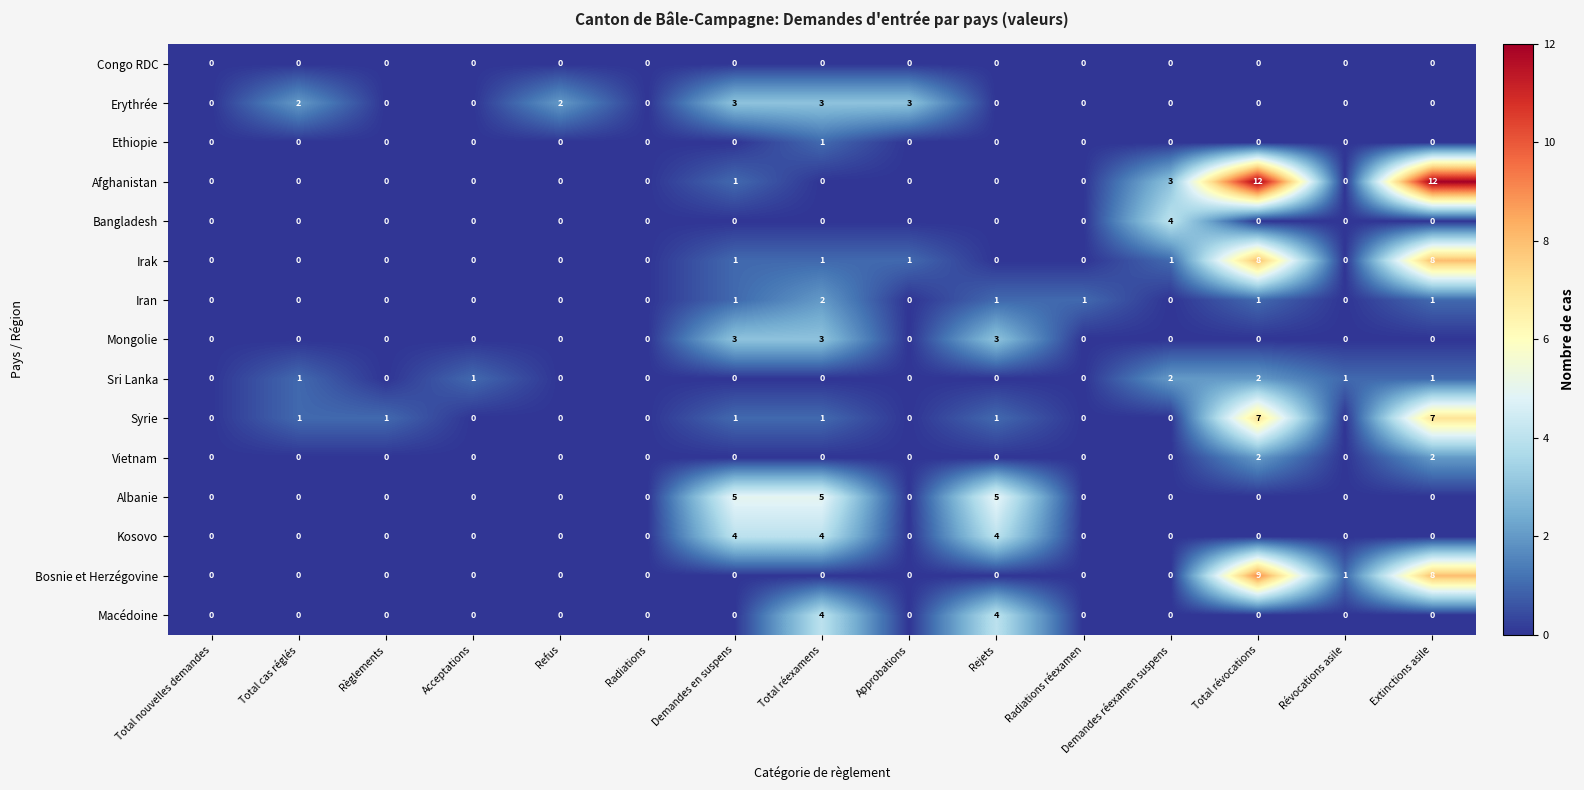

What is the difference between the maximum and second lowest values in the Macédoine series?

4